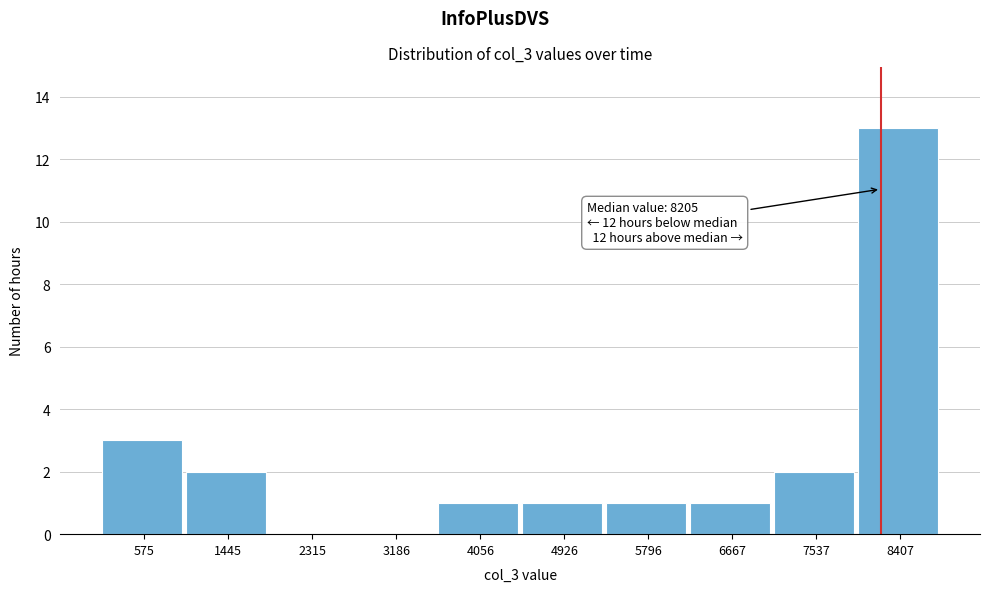

Which range on the x-axis has the tallest bar?

8000 to 8800